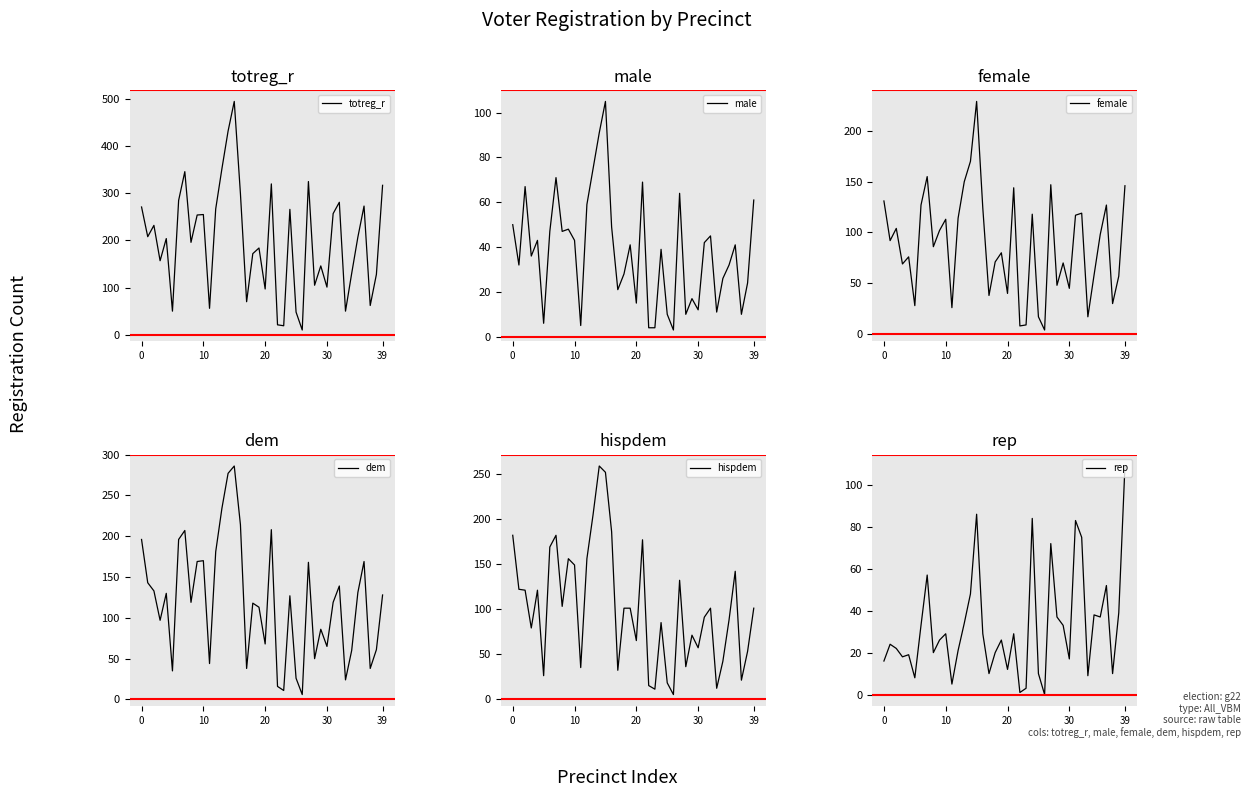

How many values in the female series are below 92?

20